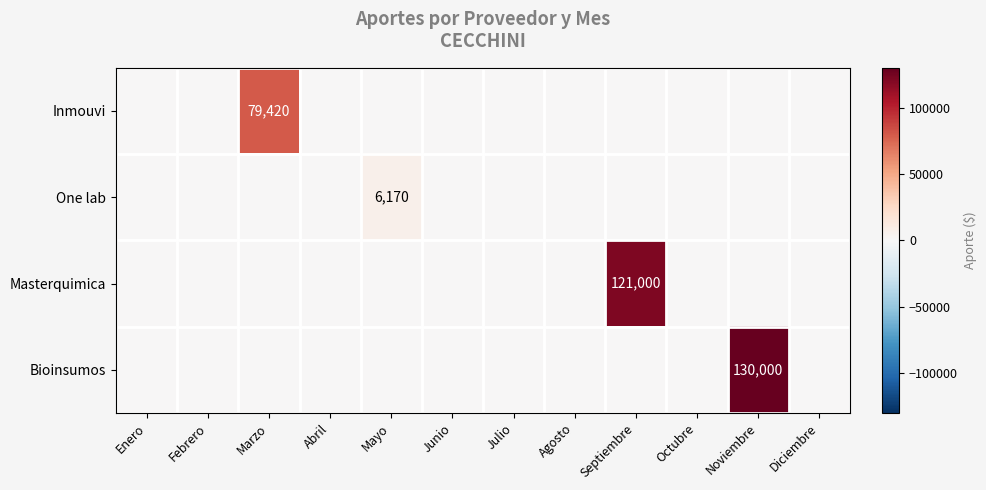

List the labels in order of Inmouvi value, largest first.

Marzo, Enero, Febrero, Abril, Mayo, Junio, Julio, Agosto, Septiembre, Octubre, Noviembre, Diciembre